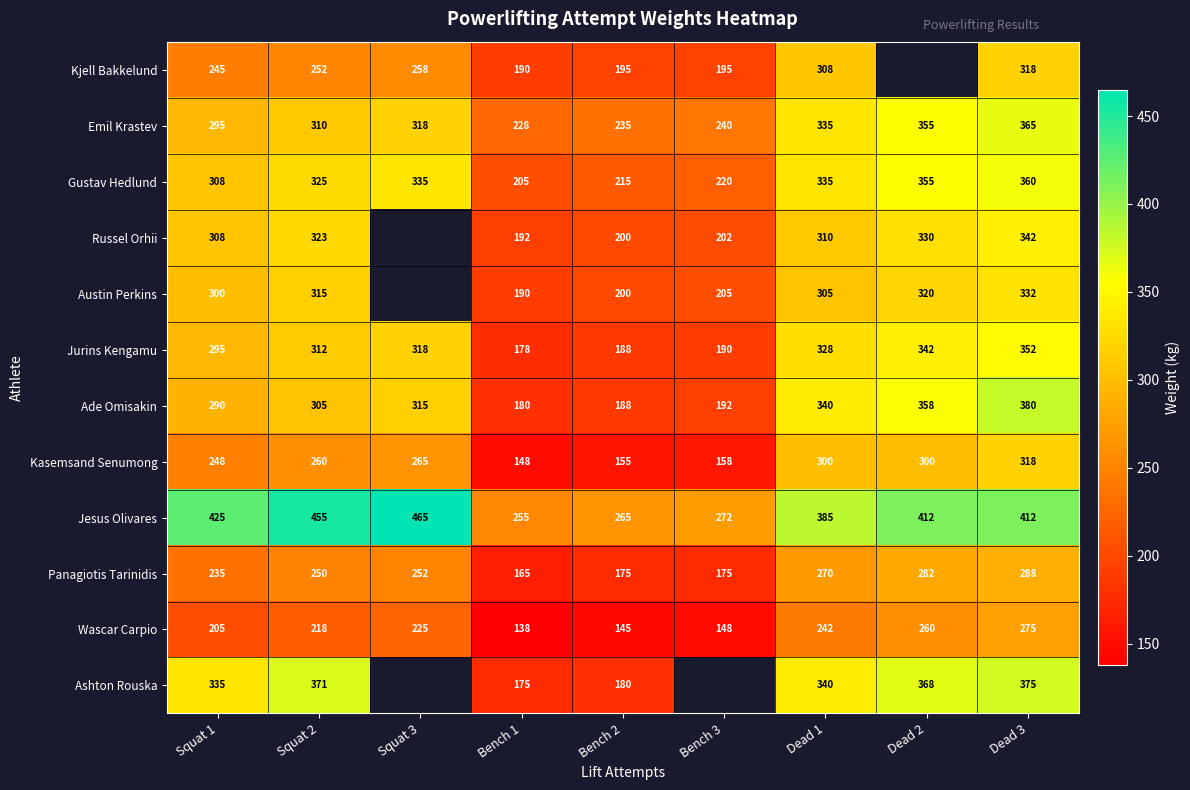

The value of Jurins Kengamu at Bench 1 is 105.9. True or false?

False